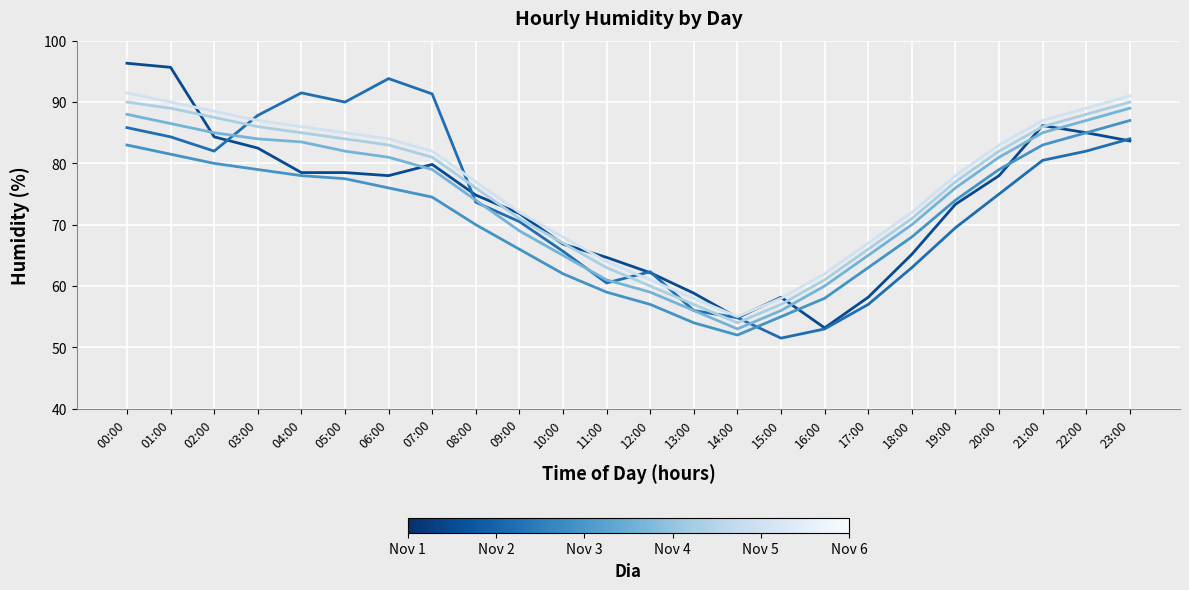

What is the greatest value displayed?

96.3